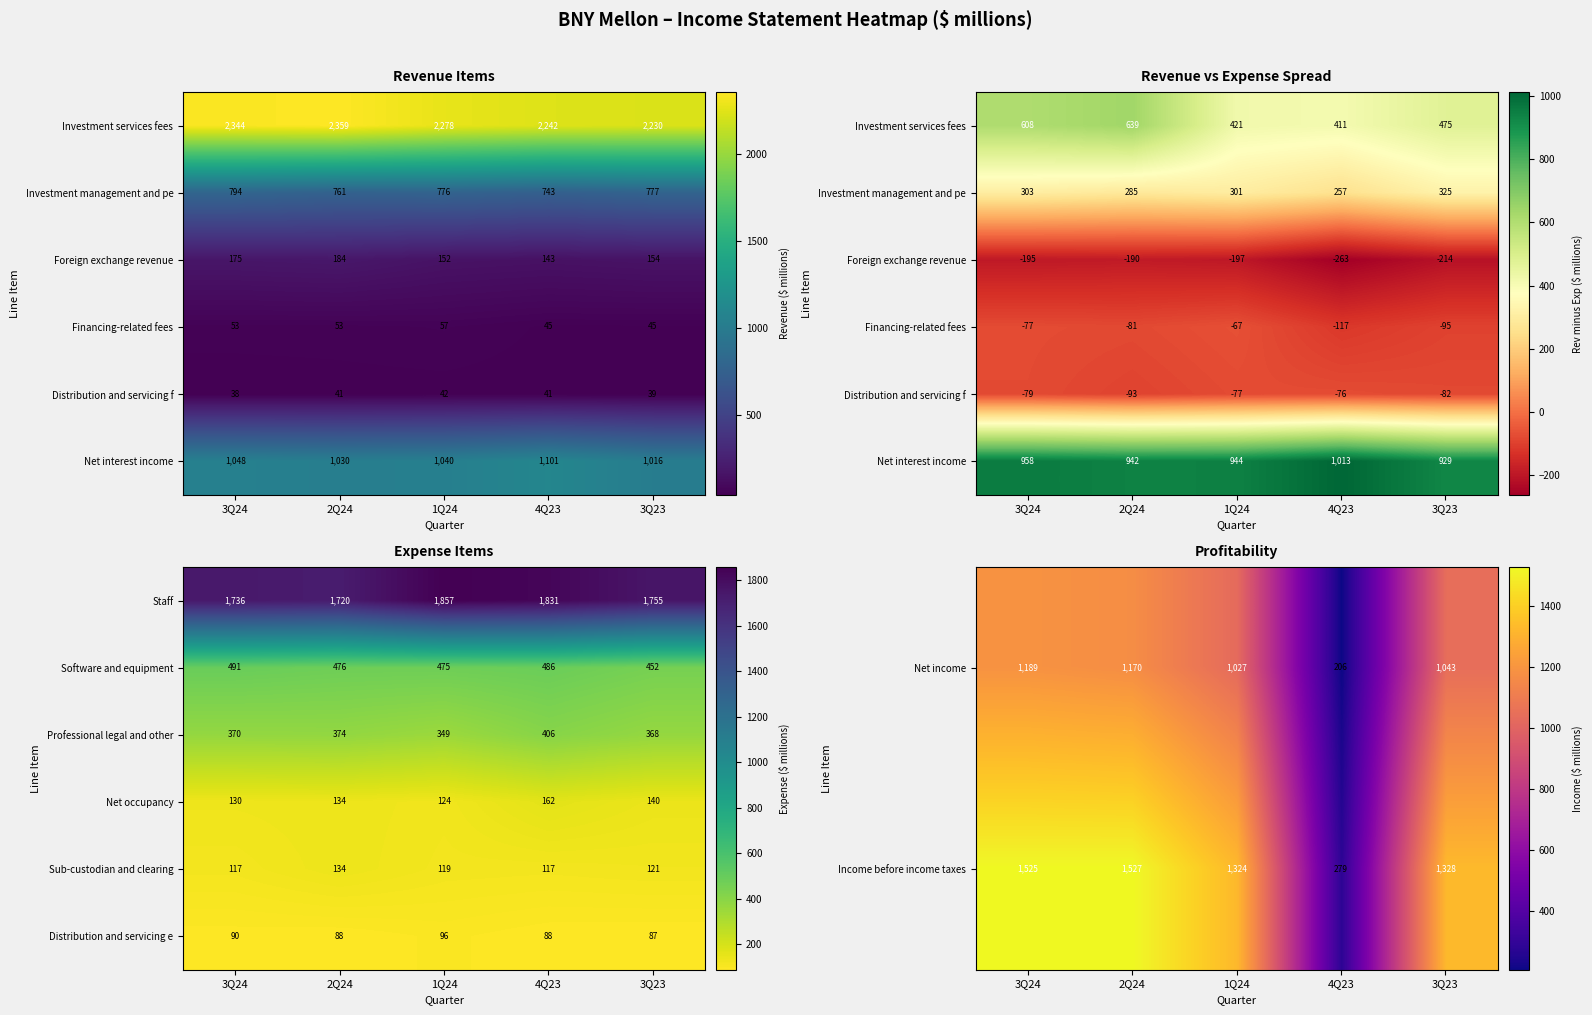

What is the average value of the Software and equipment series?

476